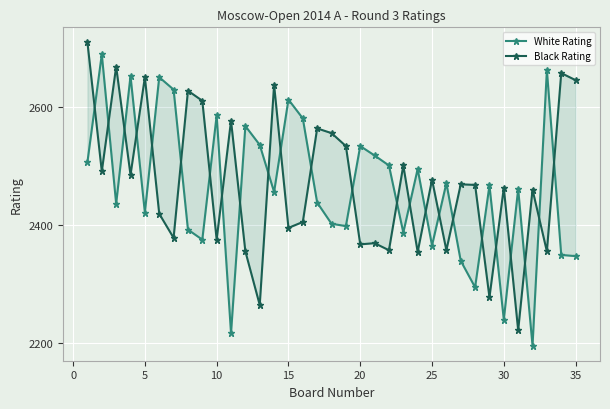

In White Rating, how many points are higher than both neighbors (excluding endpoints)?

12